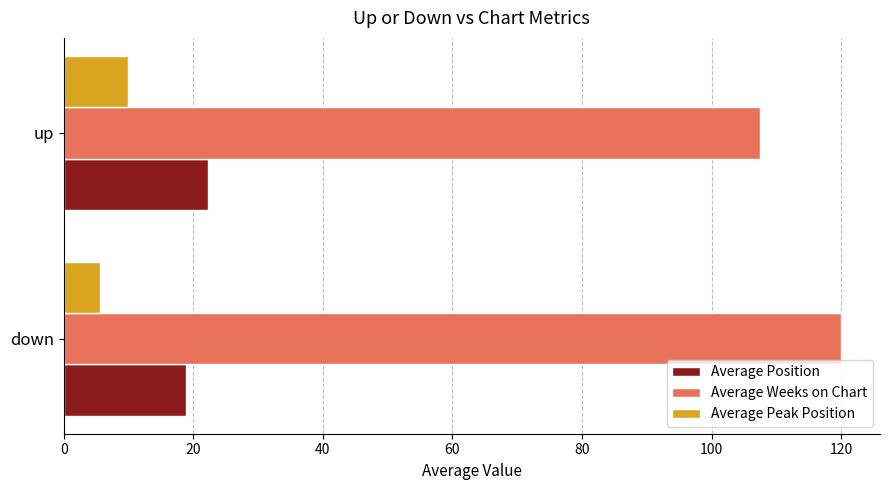

True or false: Average Position has a value of 11.6 at down.

False